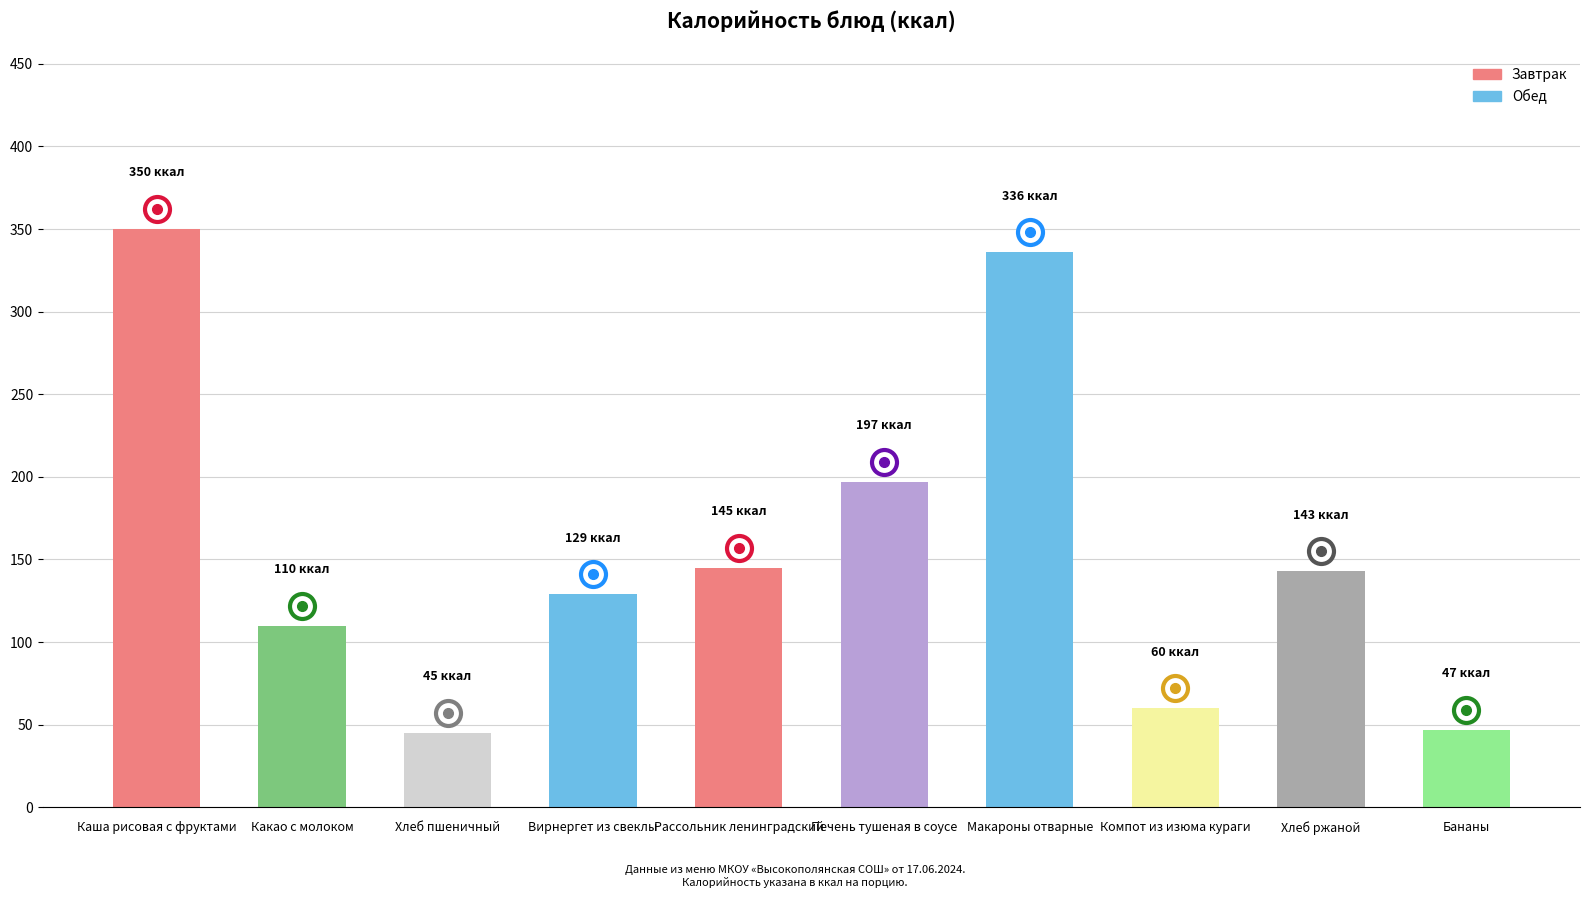

What is the label of the 4th bar from the left?

Вирнергет из свеклы